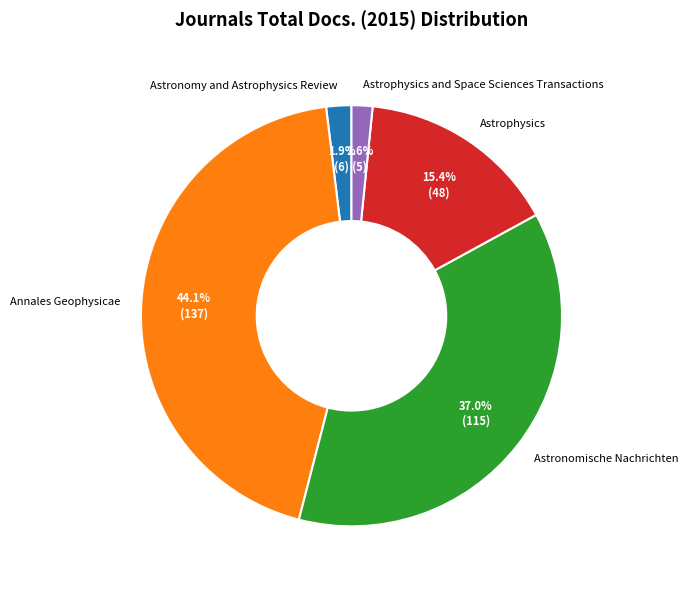

How much of the chart is everything except Astrophysics?

84.6%